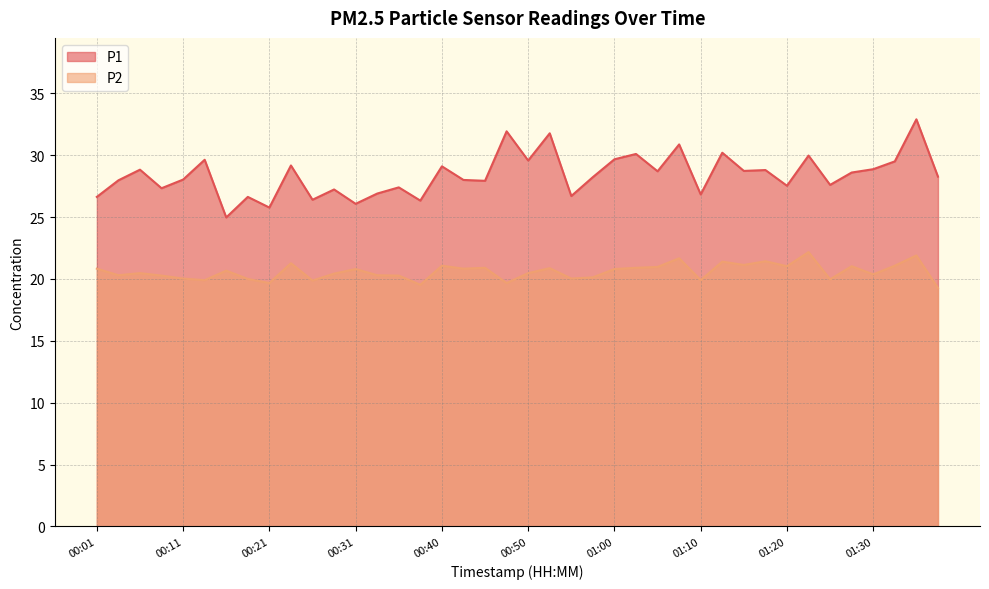

Which series has the largest total across all categories?

P1